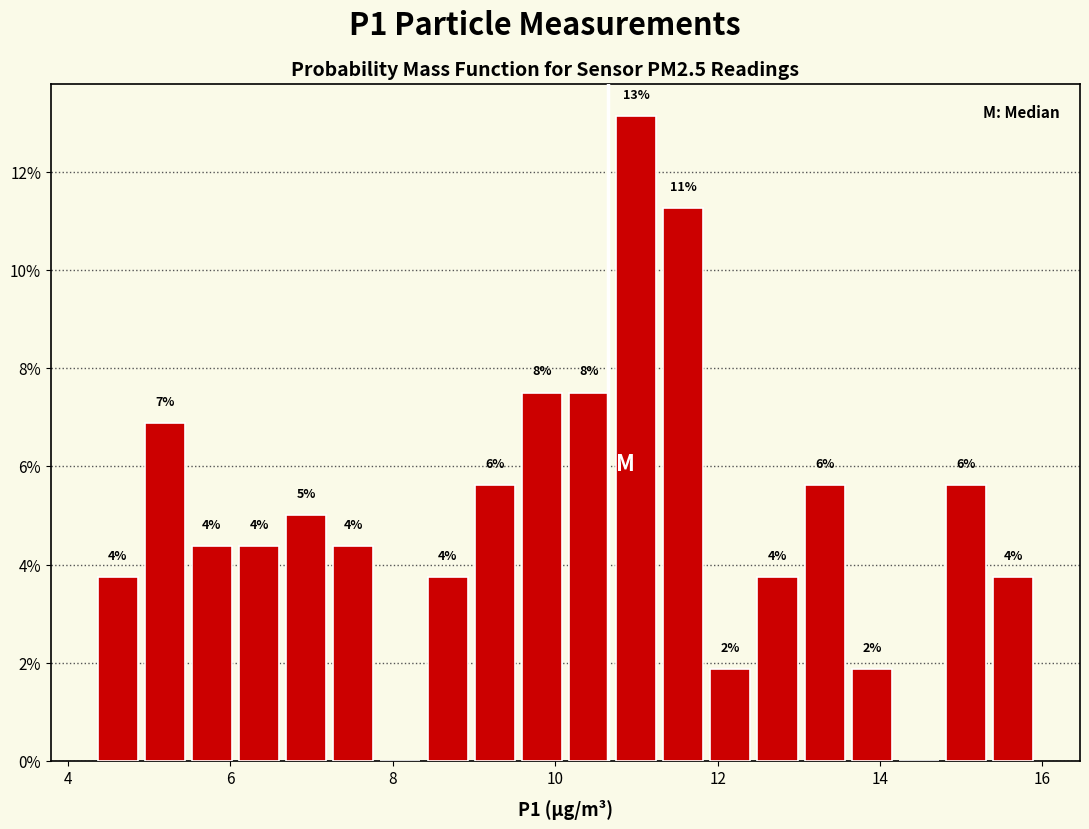

Read against the x-axis, roughly where is the centre of the tallest bar?

11.0